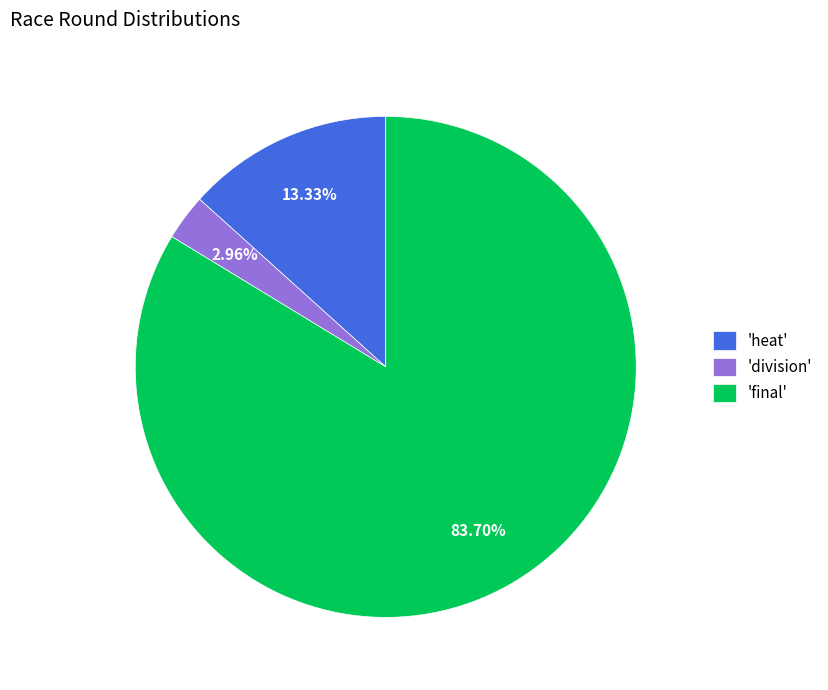

How many slices are in this pie chart?

3